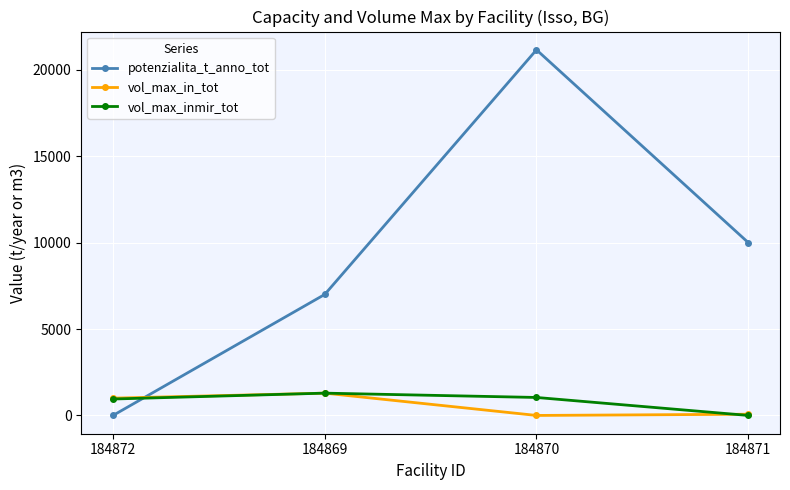

What are all the series names shown in the legend?

potenzialita_t_anno_tot, vol_max_in_tot, vol_max_inmir_tot